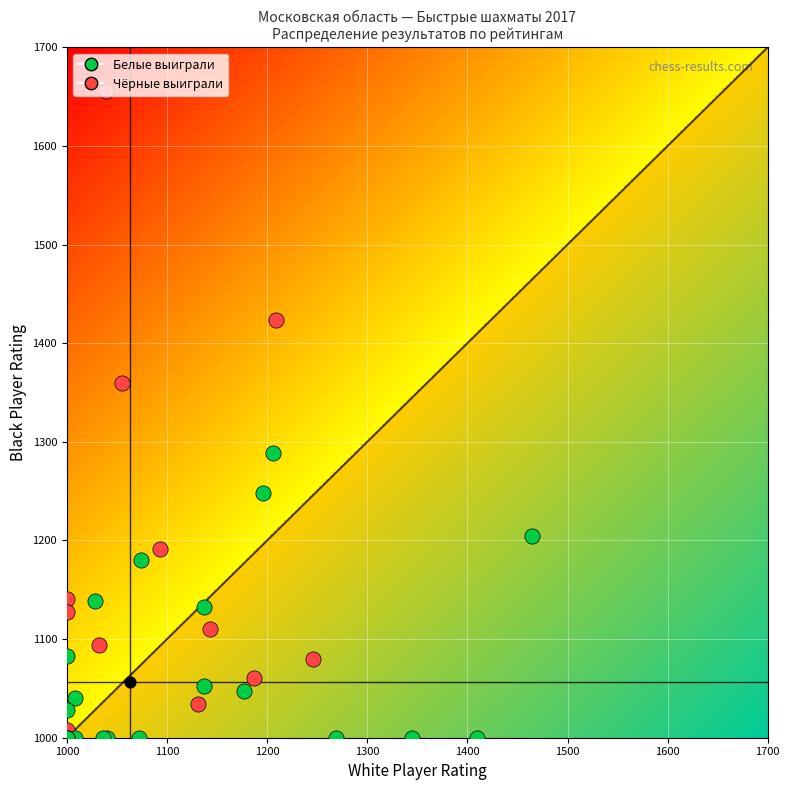

How many data points in 2 are less than 1061?

17